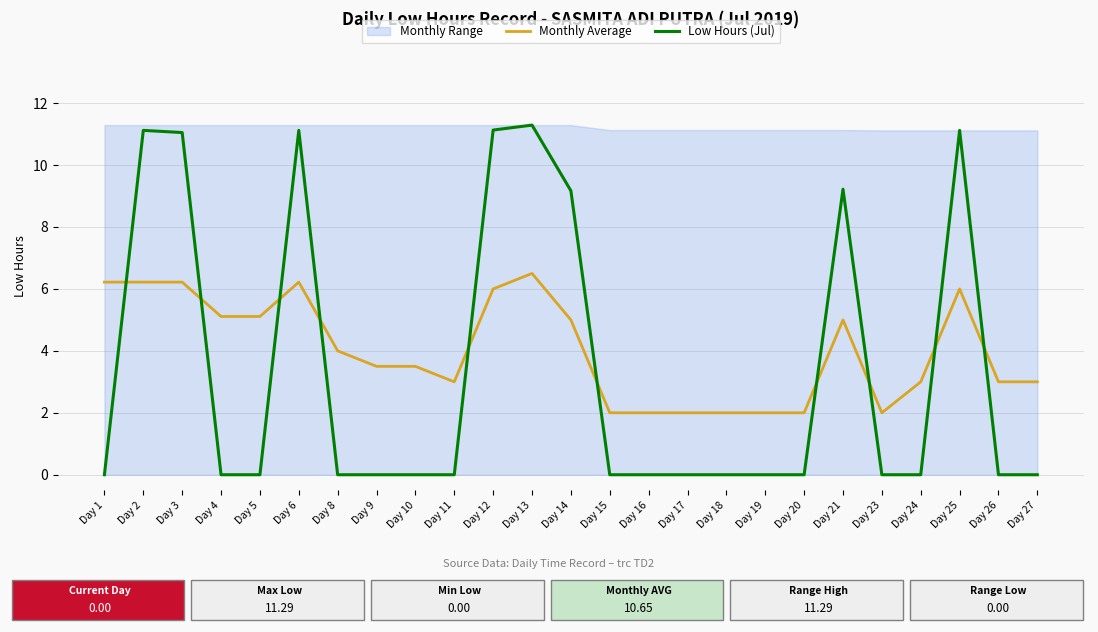

What is the value of the Monthly Average point at the 15th from the left?

2.0